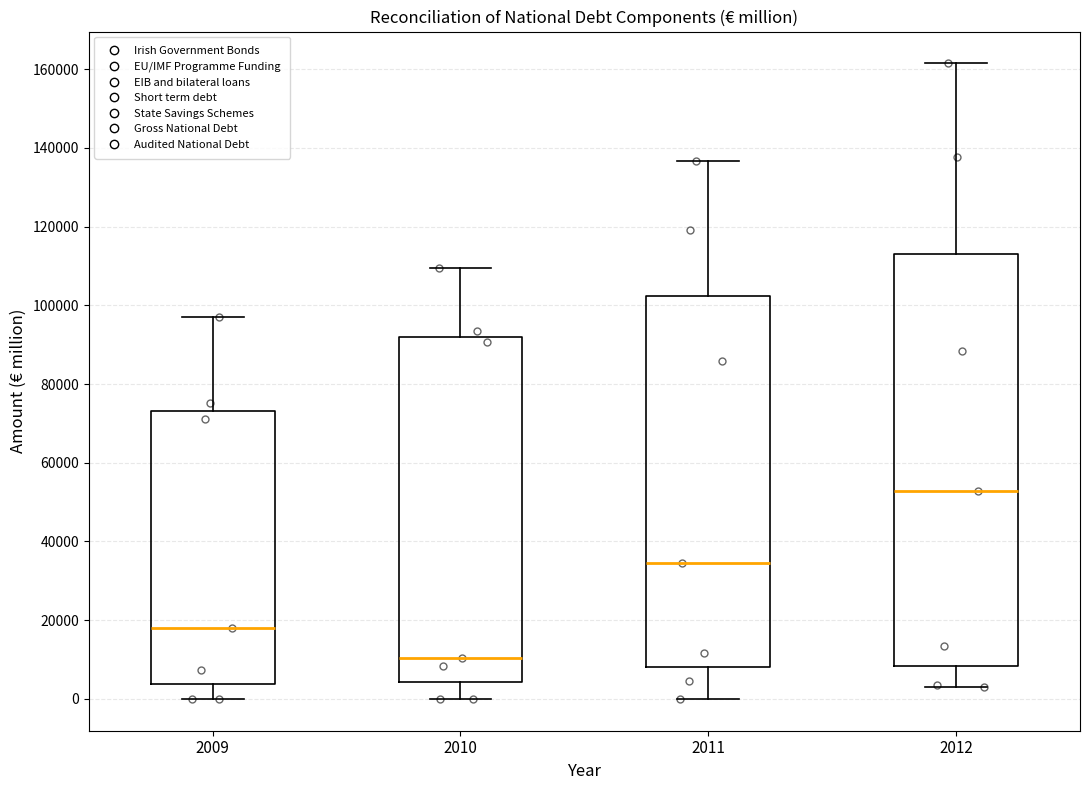

Comparing the boxes themselves (not the whiskers), which one is the tallest?

2012